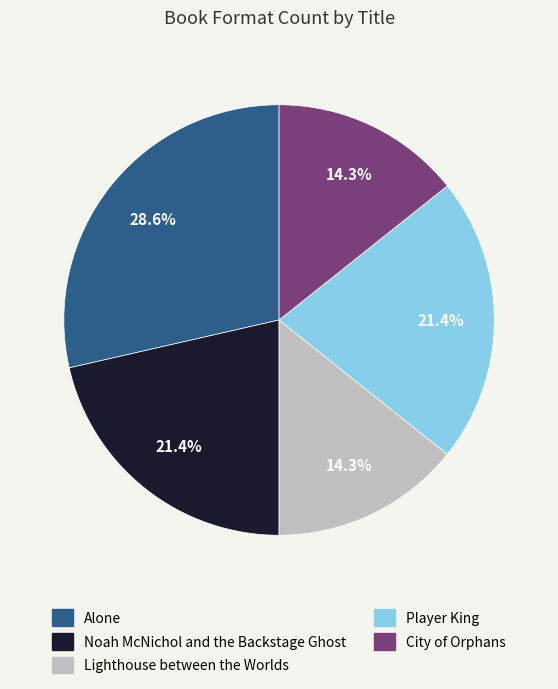

Between City of Orphans and Player King, which is larger?

Player King